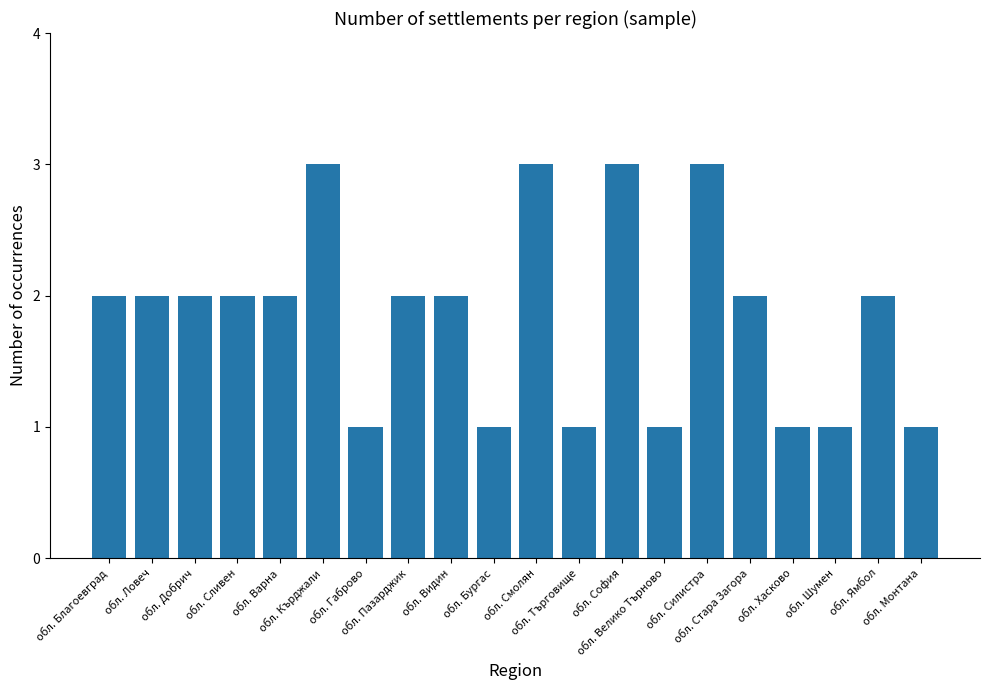

Reading left to right, list all the values displayed in this chart.

2	2	2	2	2	3	1	2	2	1	3	1	3	1	3	2	1	1	2	1